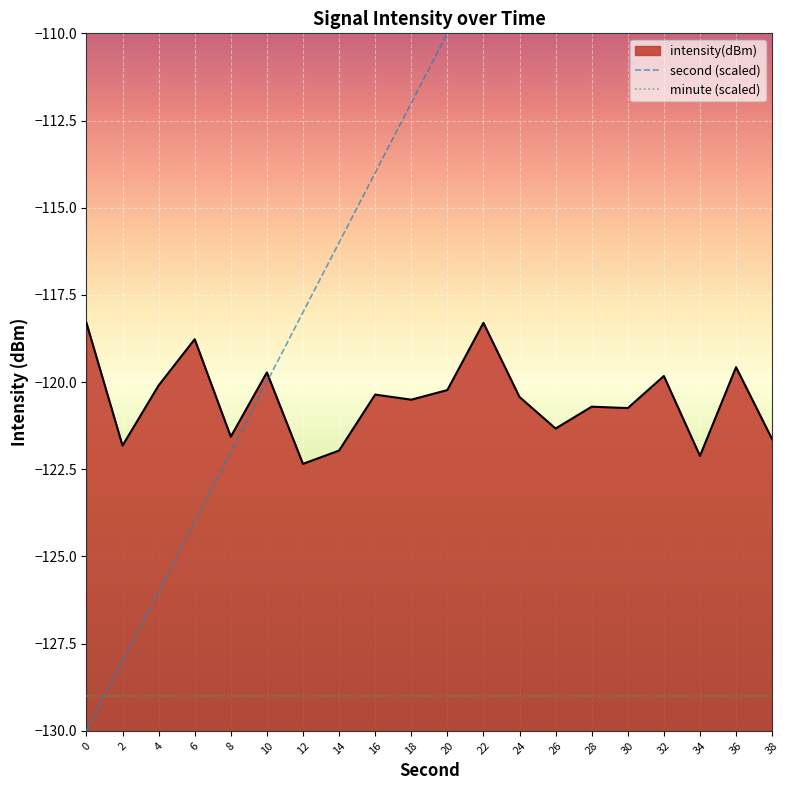

What is the spread (max minus min) of values at 24?

23